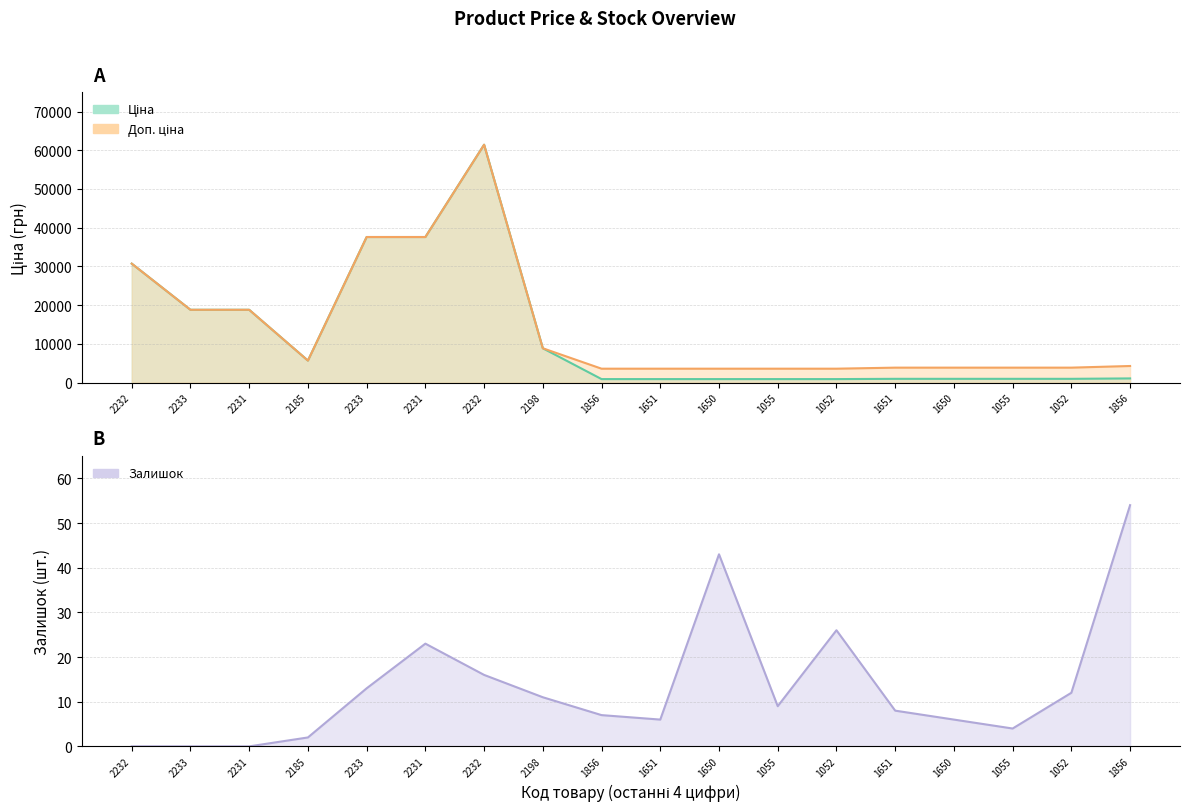

Count the number of categories in the chart.

18